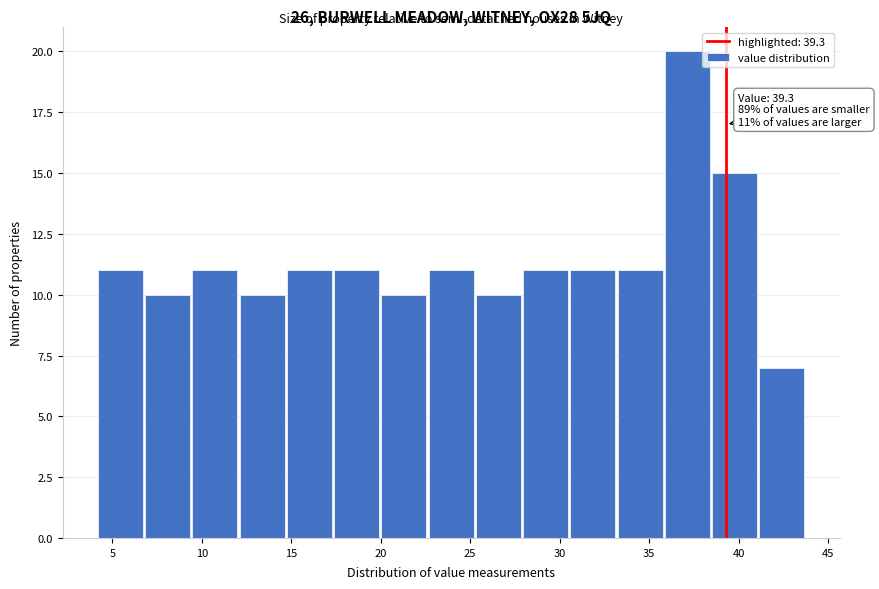

Which range on the x-axis has the tallest bar?

36.0 to 38.5